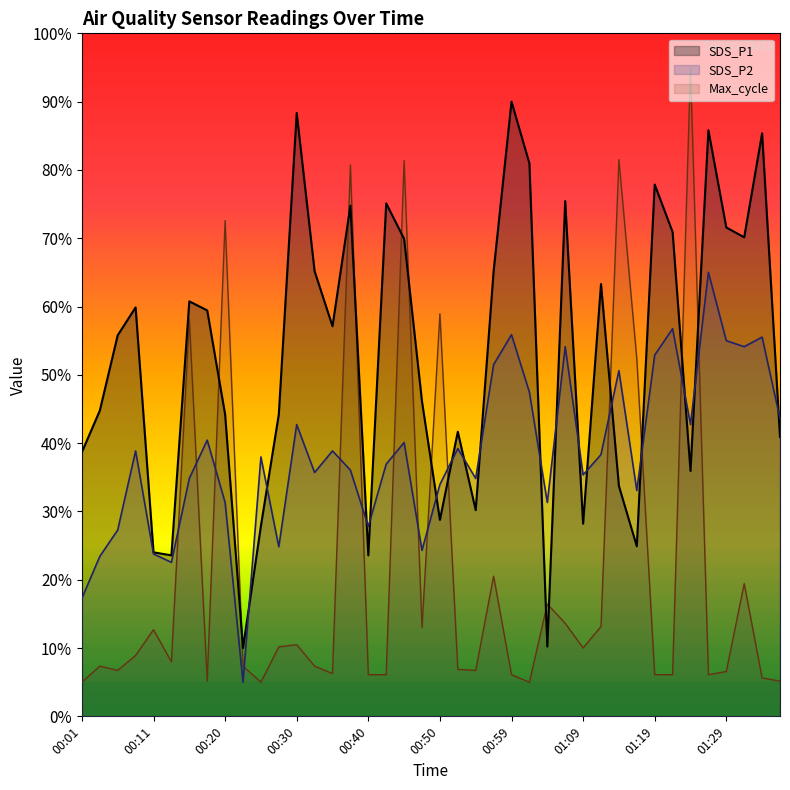

Between which two adjacent categories do SDS_P2 and SDS_P1 first intersect?

00:23 and 00:25